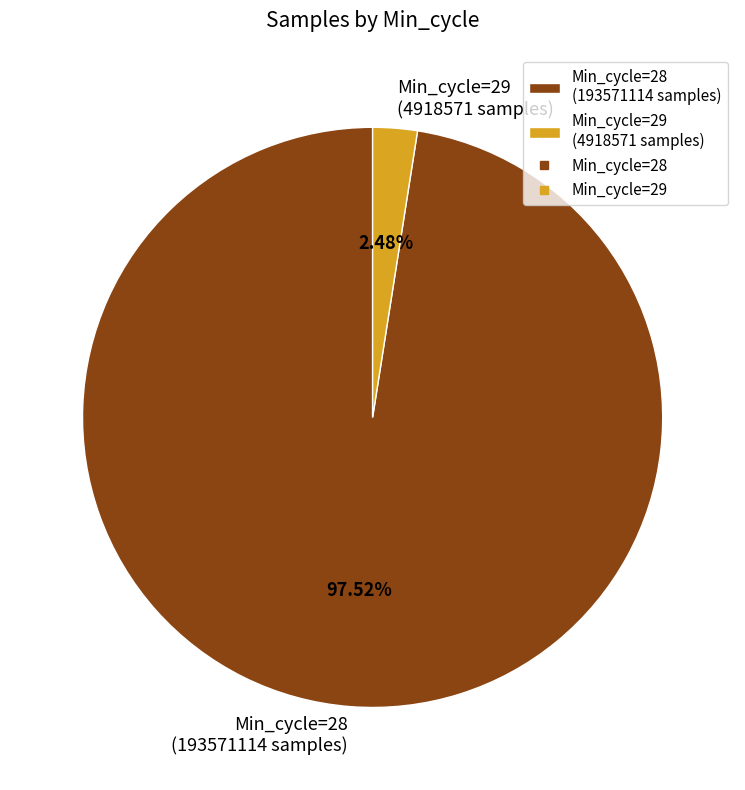

Count the number of slices in the pie.

2